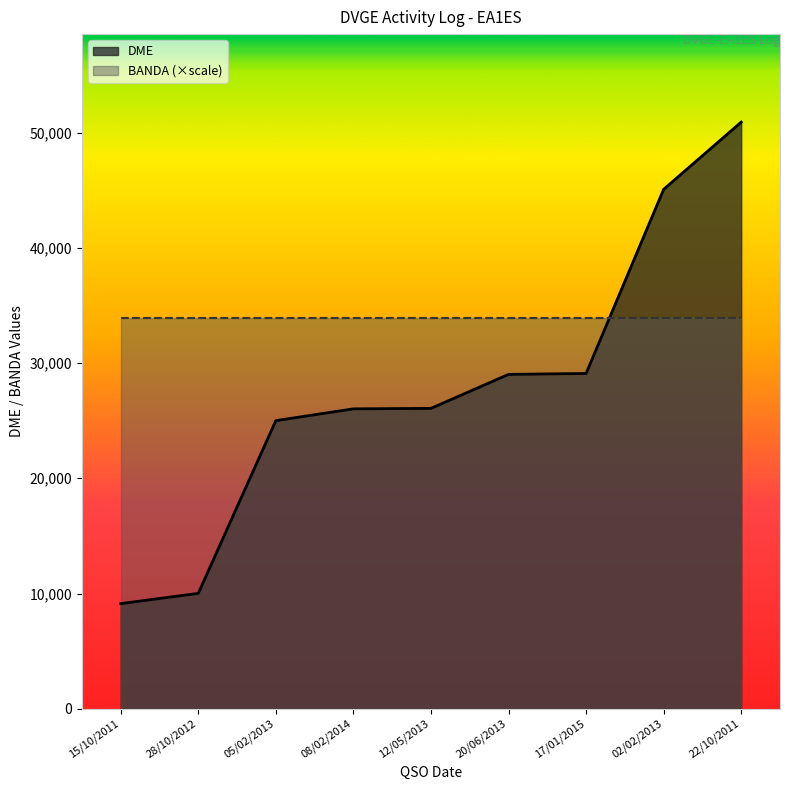

How many lines are shown in the chart?

2